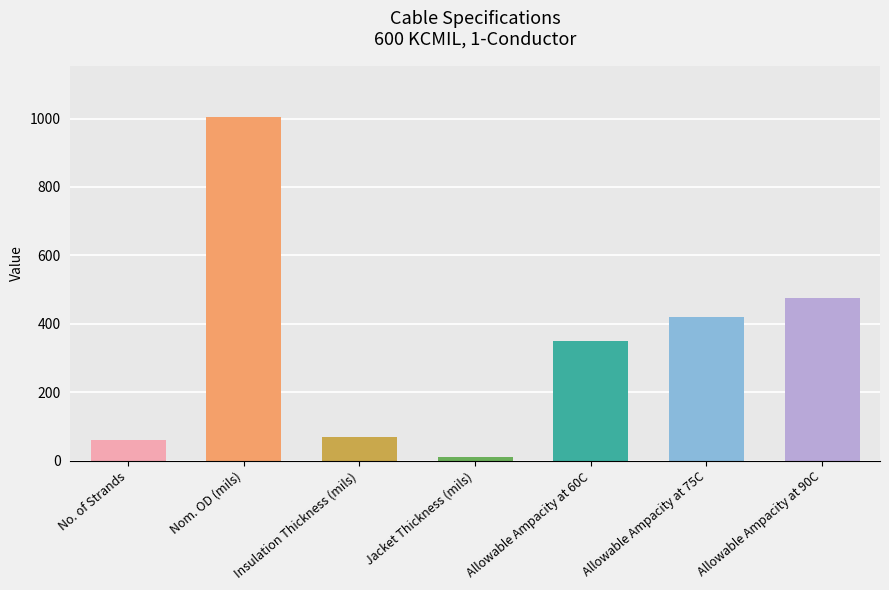

What is the label of the 7th bar from the right?

No. of Strands